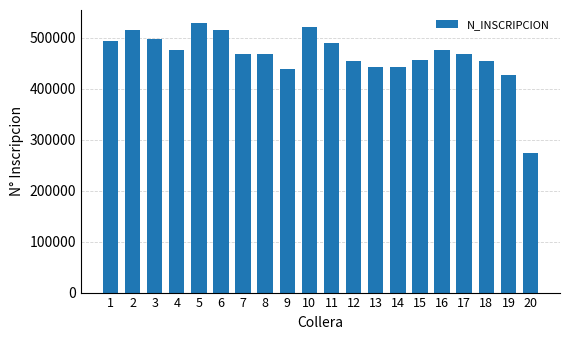

What is the value of the 4th bar from the left?

476690